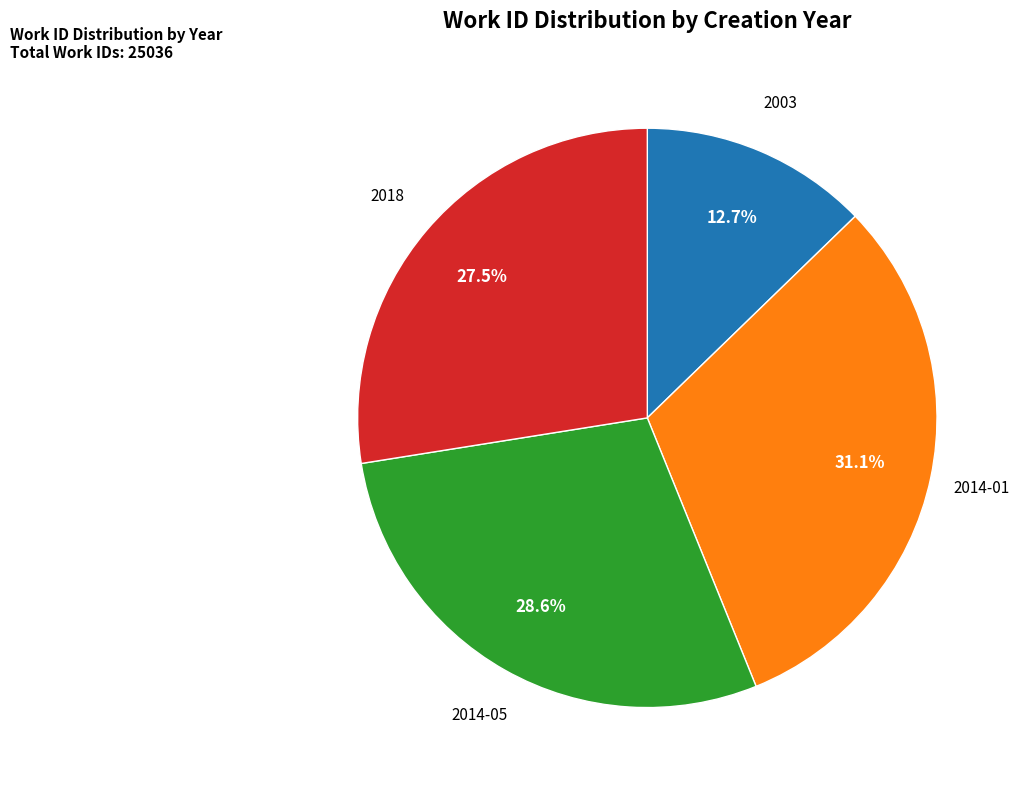

Between 2014-05 and 2003, which is larger?

2014-05